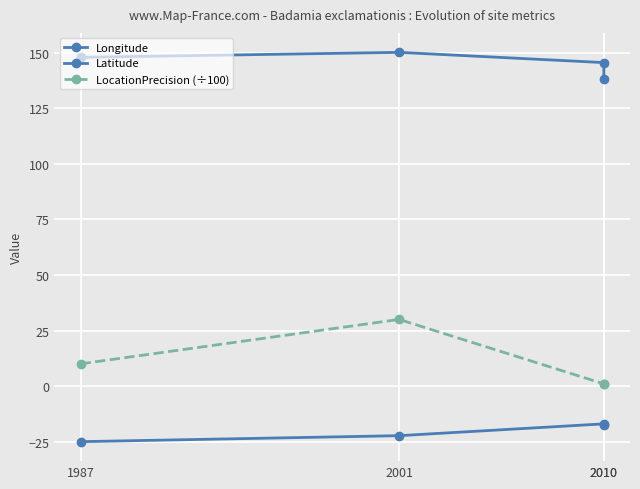

Count the number of data series in this chart.

3